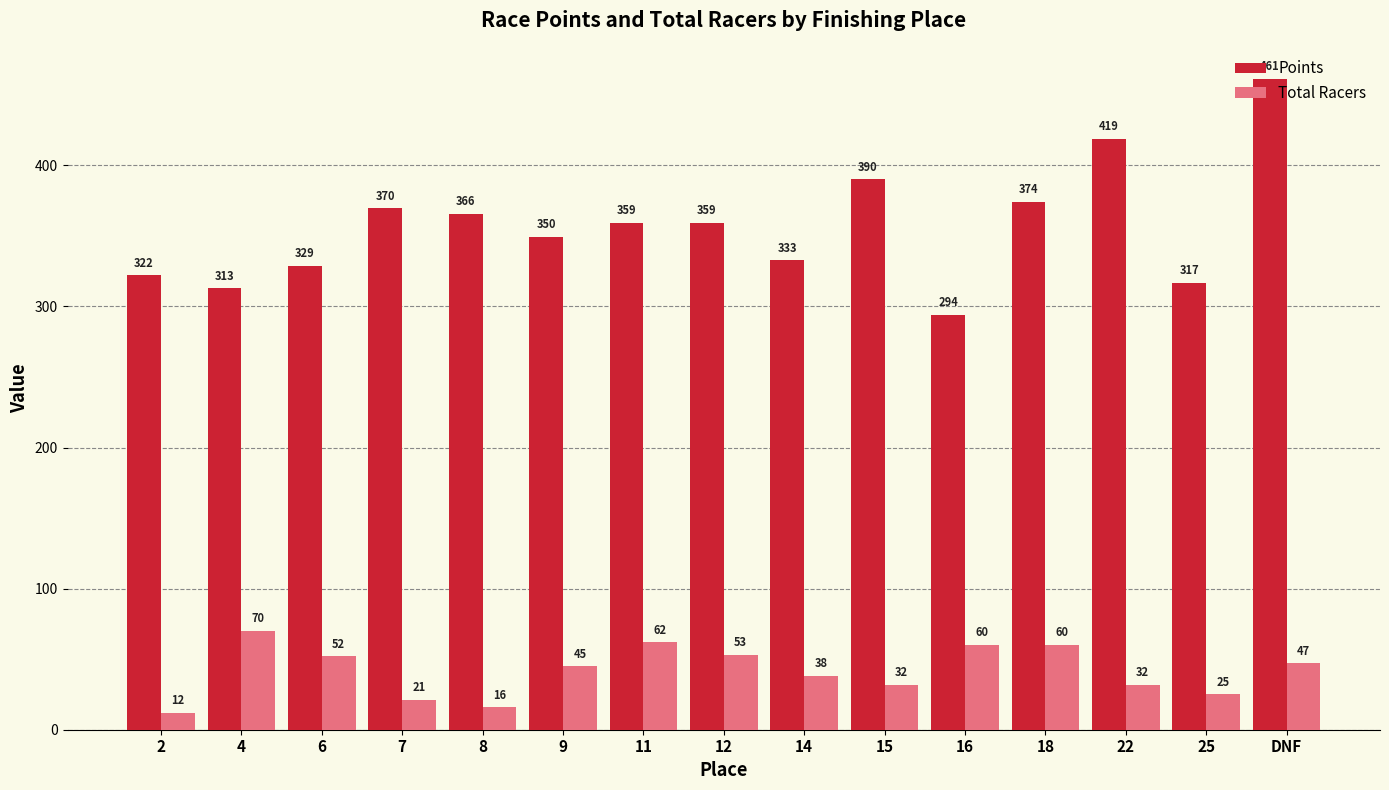

What is the label of the 1st bar from the left?

2